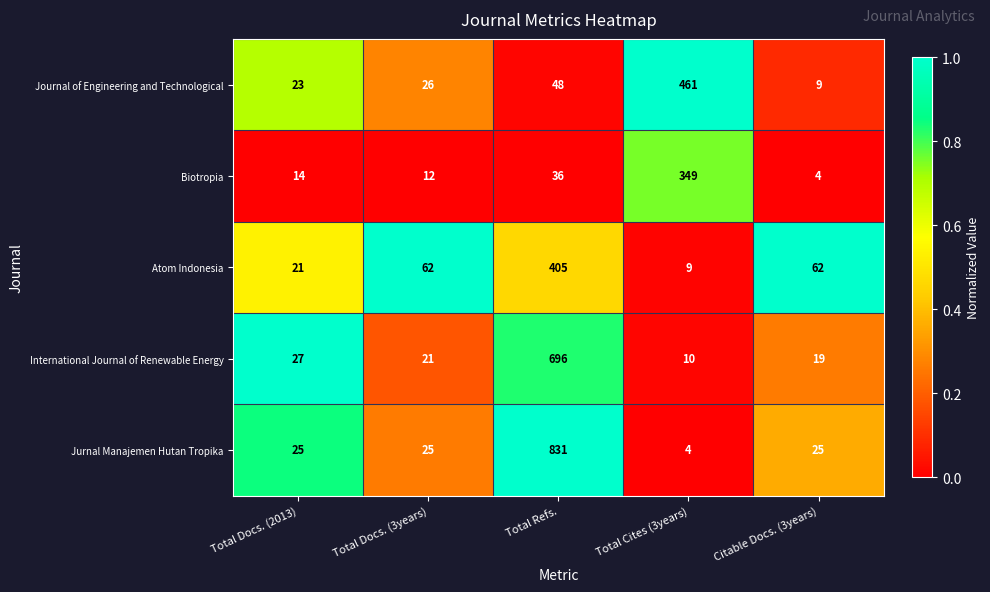

Is it true that Jurnal Manajemen Hutan Tropika equals 25 at Citable Docs. (3years)?

True